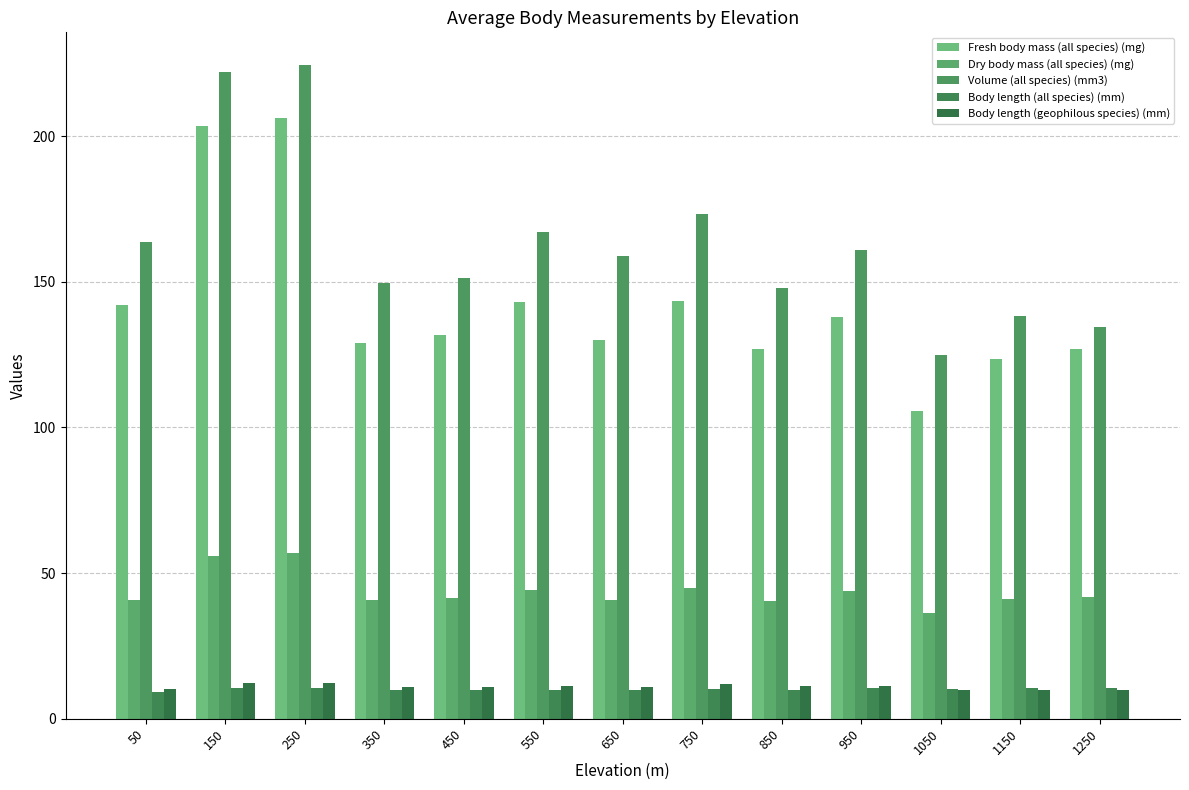

Count the number of categories in the chart.

13